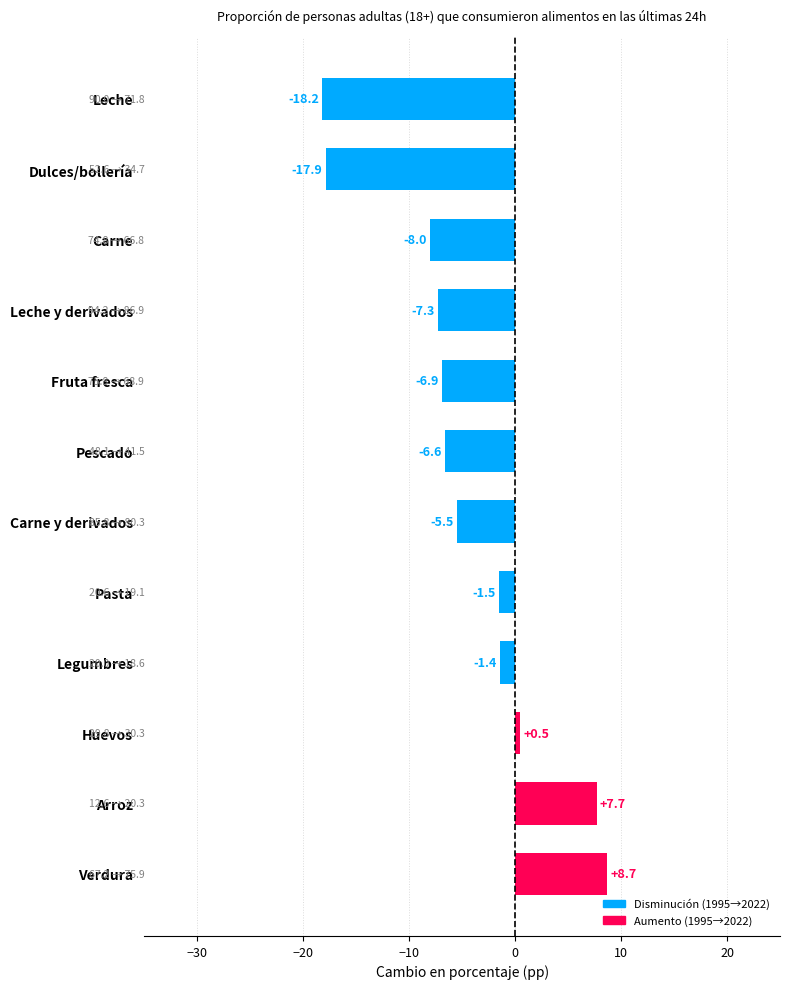

True or false: the data shows -11.8 at Fruta fresca.

False